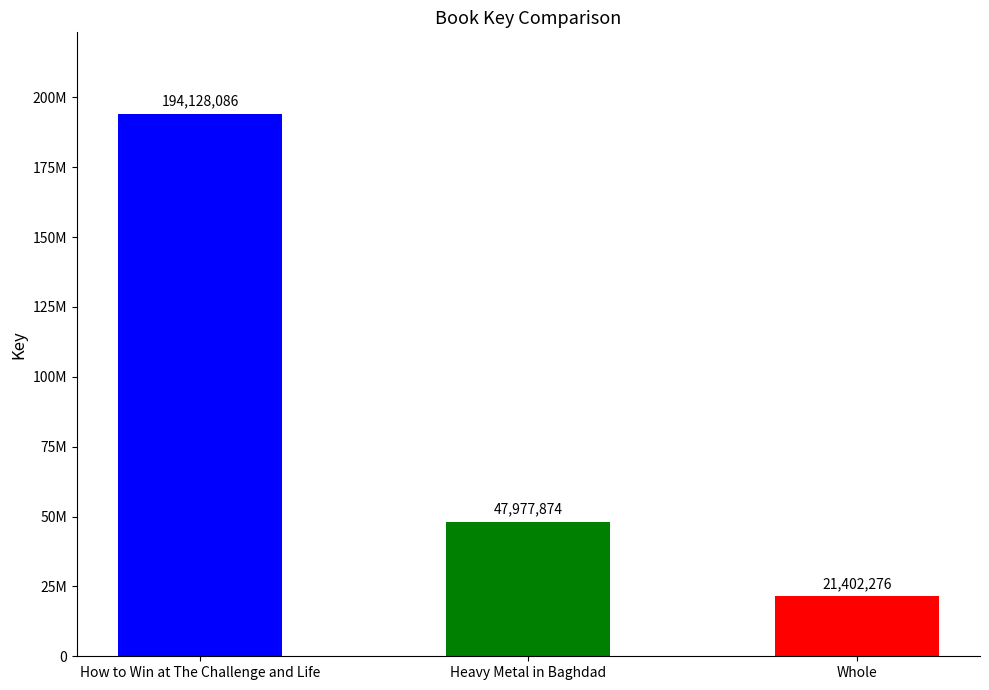

Count the values in the range 21402276 to 194128086.

3